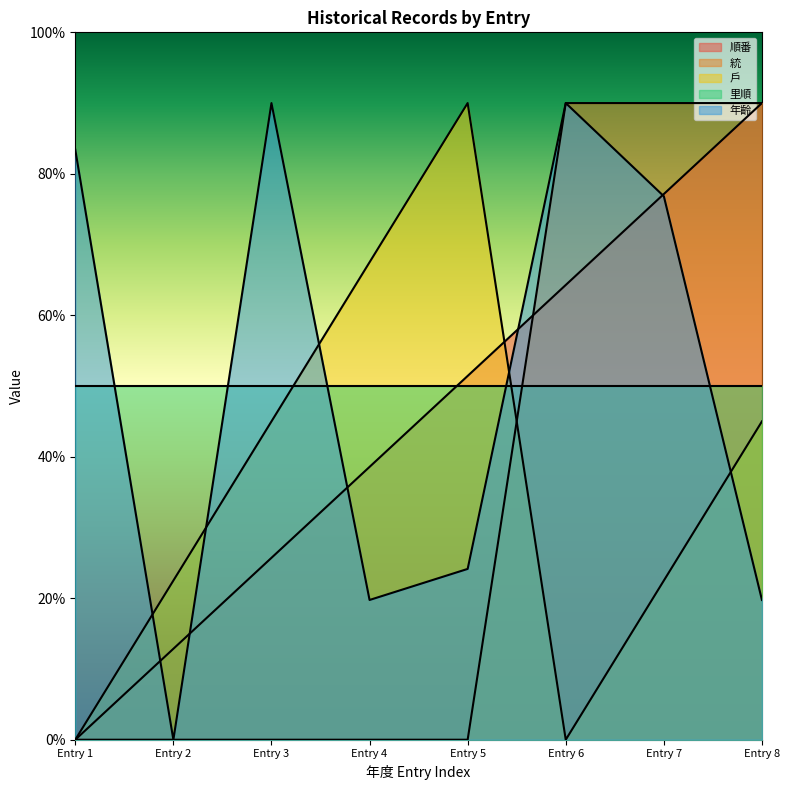

At which category does 年齡 reach its first local peak?

Entry 3